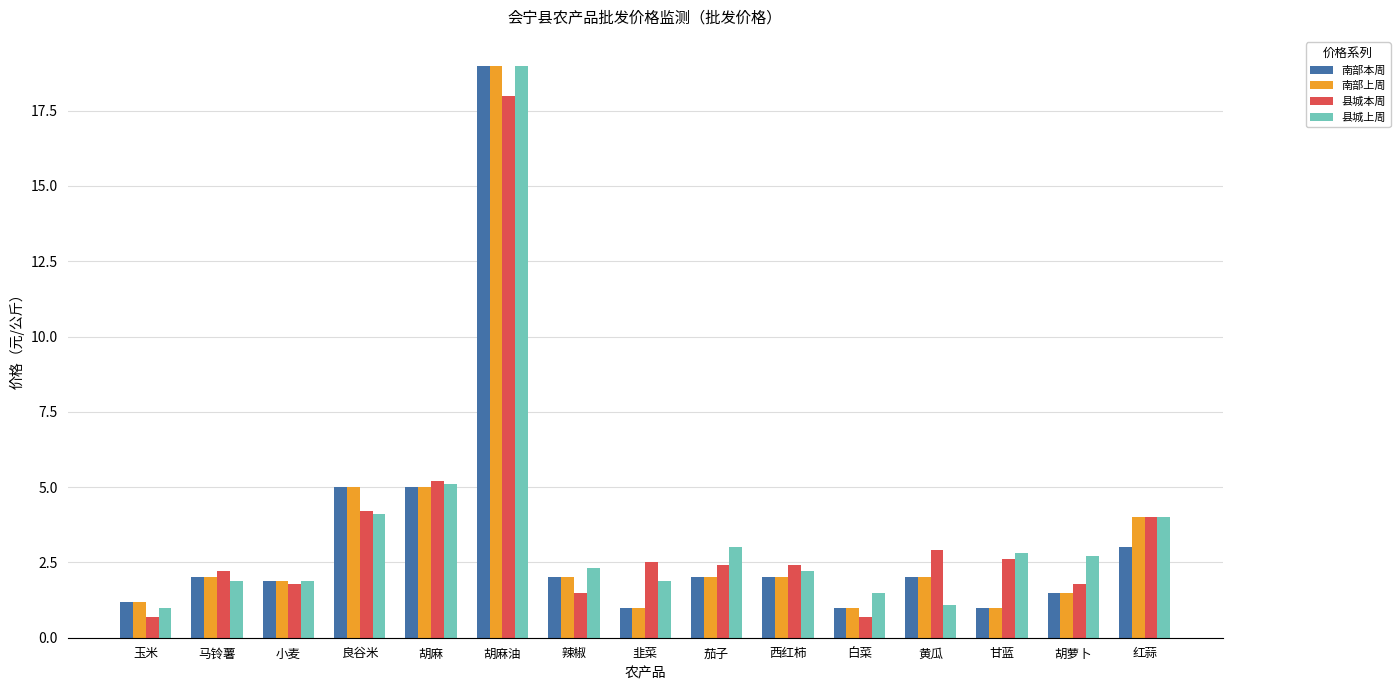

What is the minimum value shown in the chart?

0.7